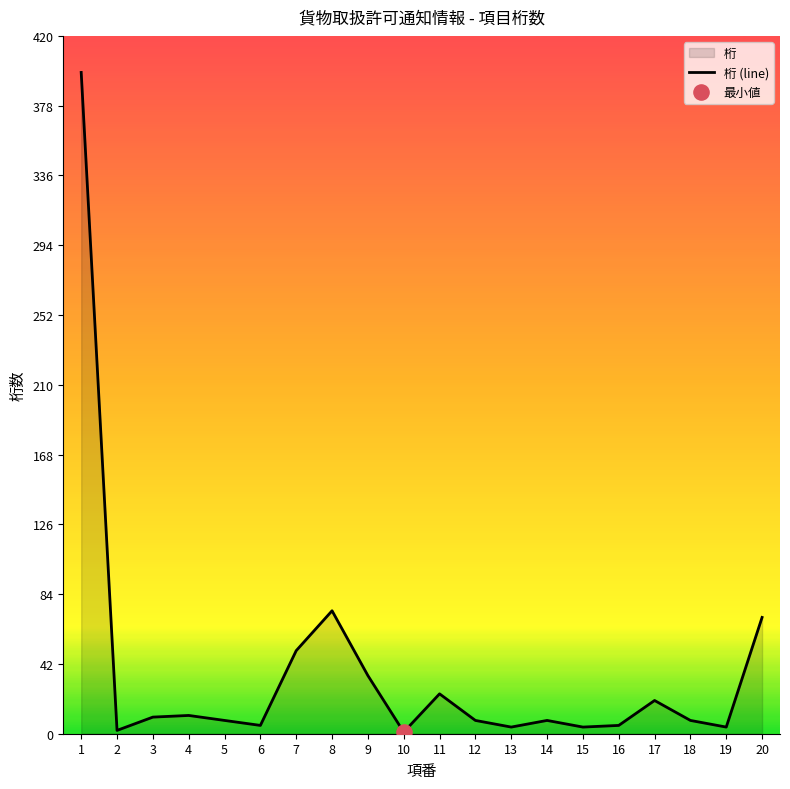

What is the change in value from 5 to 16?

-3